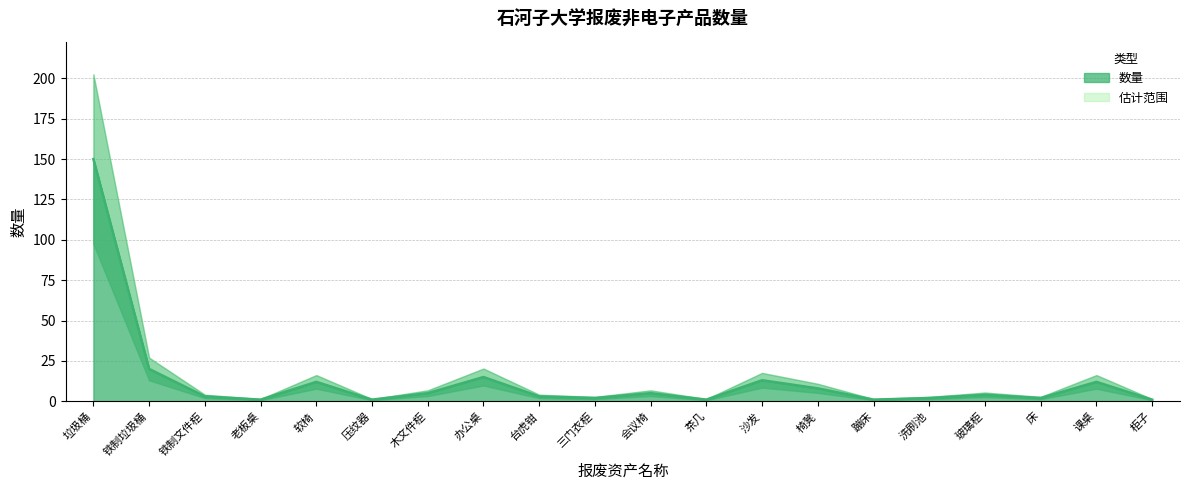

Is it true that the value at 铁制垃圾桶 is 35?

False